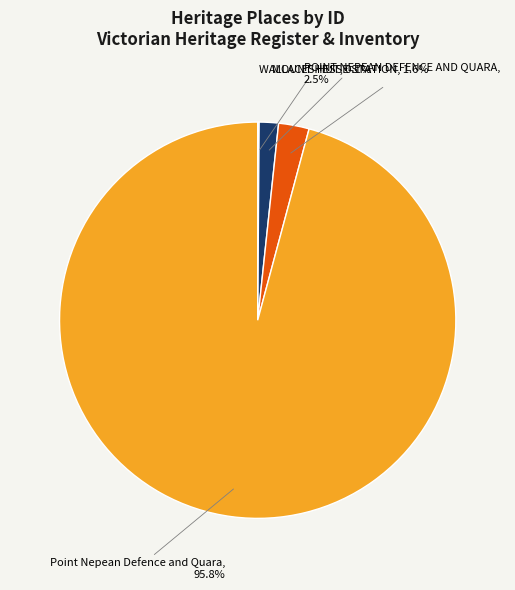

Is there any slice that represents more than half of the pie?

Yes